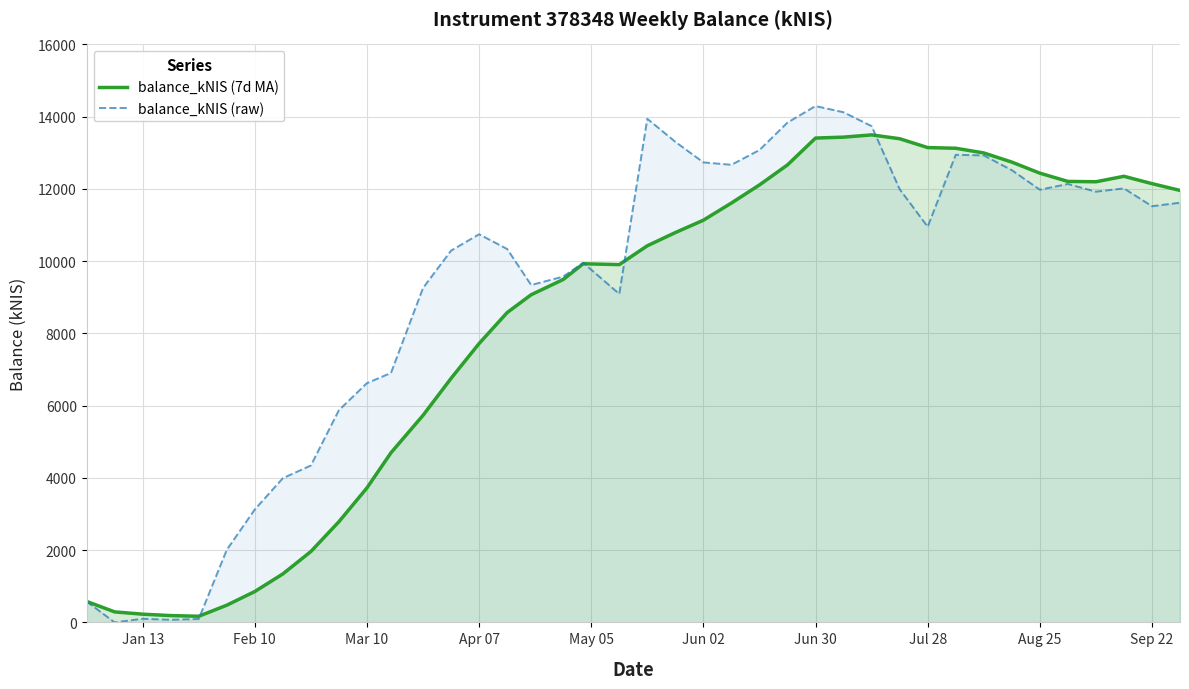

How many values in the balance_kNIS (raw) series exceed 10953?

20